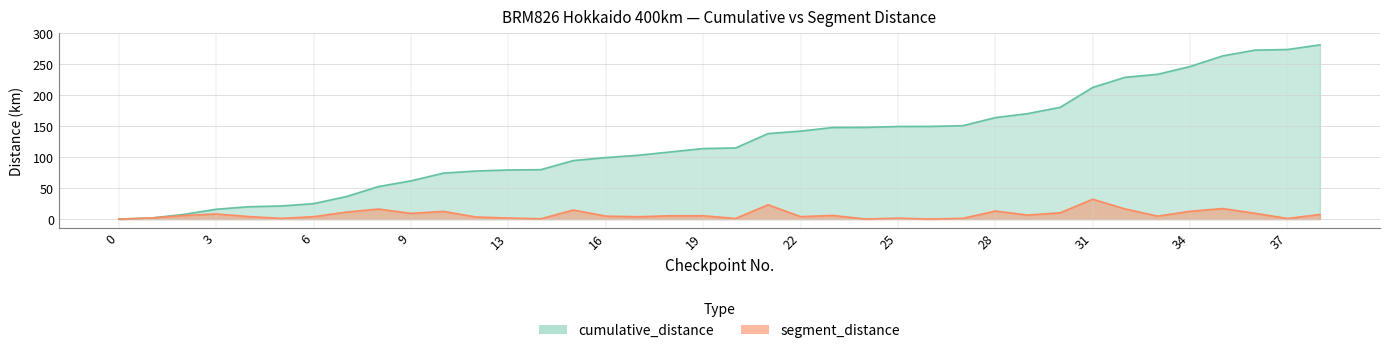

List the series in order of their overall mean, highest first.

segment_distance, cumulative_distance